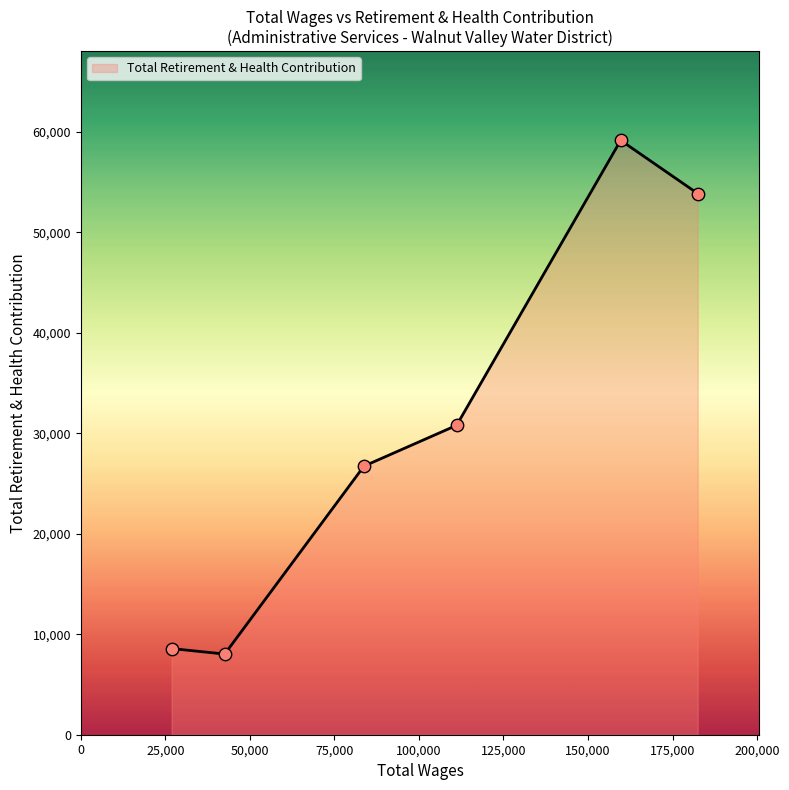

True or false: the data has more than 2 interior local peaks.

False